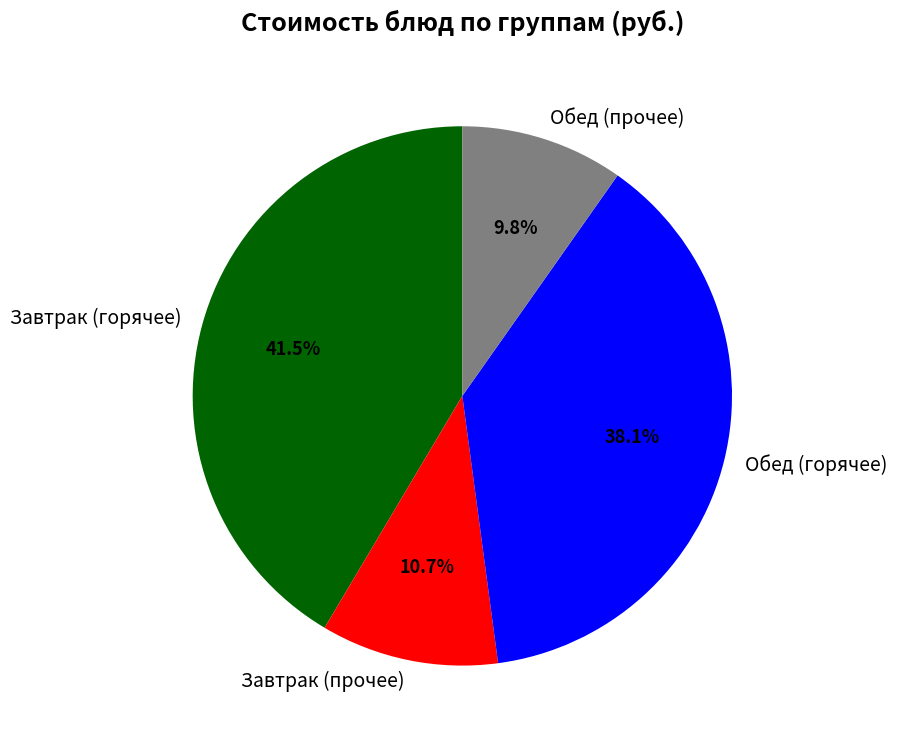

Which category has the biggest portion of the pie?

Завтрак (горячее)